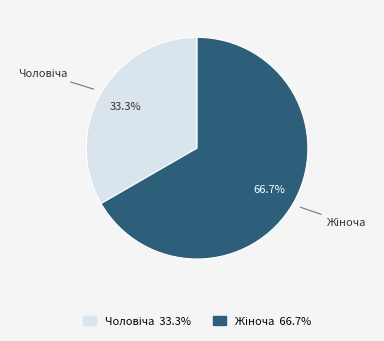

Which slice represents more than half of the pie?

Жіноча